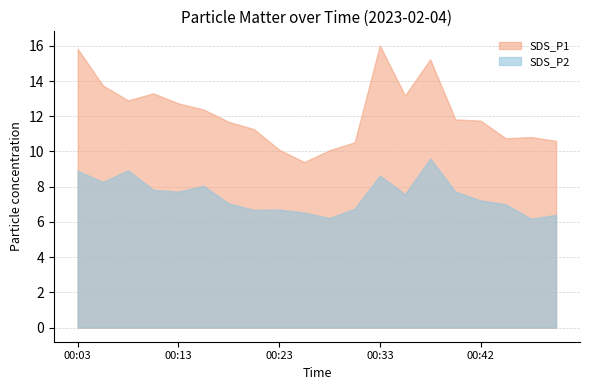

What is the average value of the SDS_P1 series?

12.2